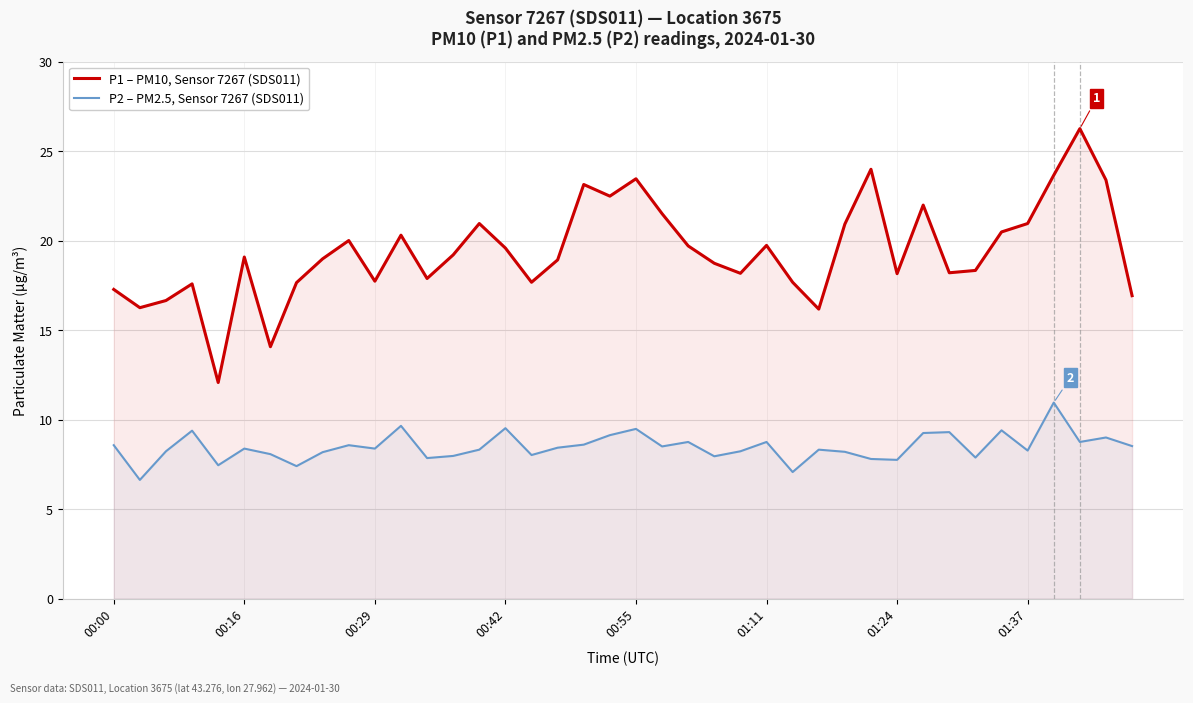

True or false: P1 – PM10, Sensor 7267 (SDS011) and P2 – PM2.5, Sensor 7267 (SDS011) intersect in this chart.

False